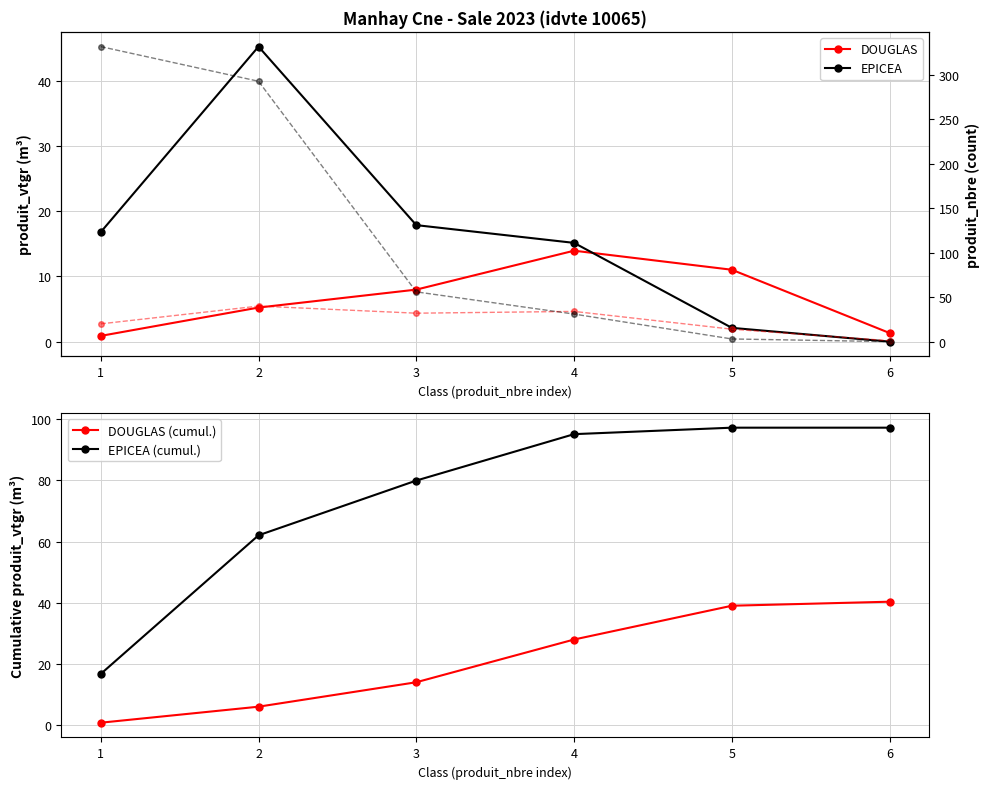

What is the maximum value shown in the chart?

332.0